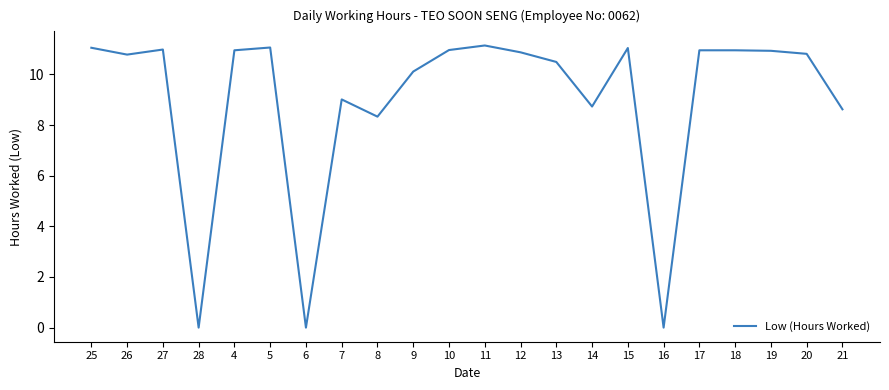

What is the greatest value displayed?

11.1